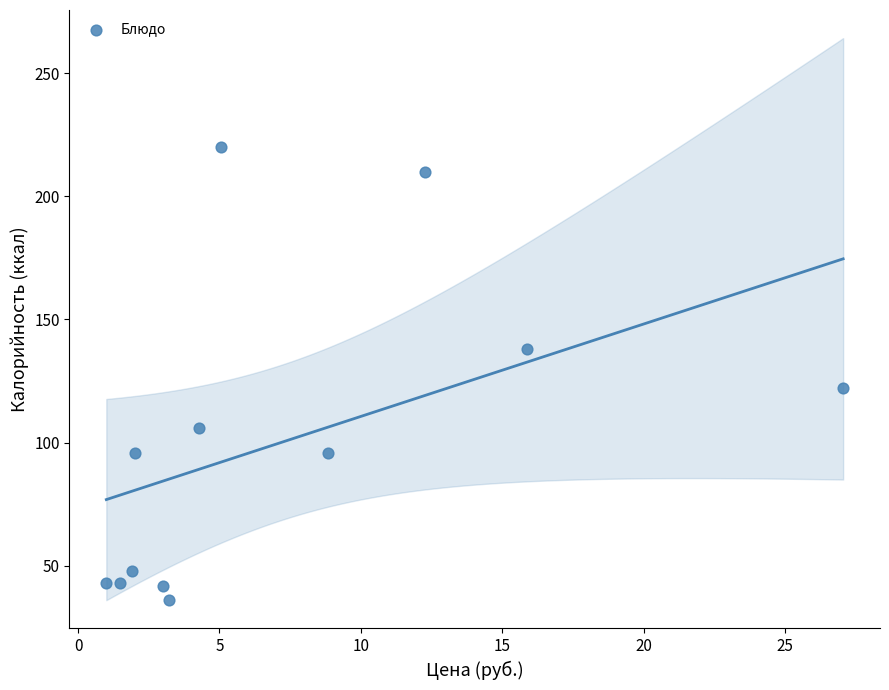

What Y value in the scatter plot is closest to 128?

122